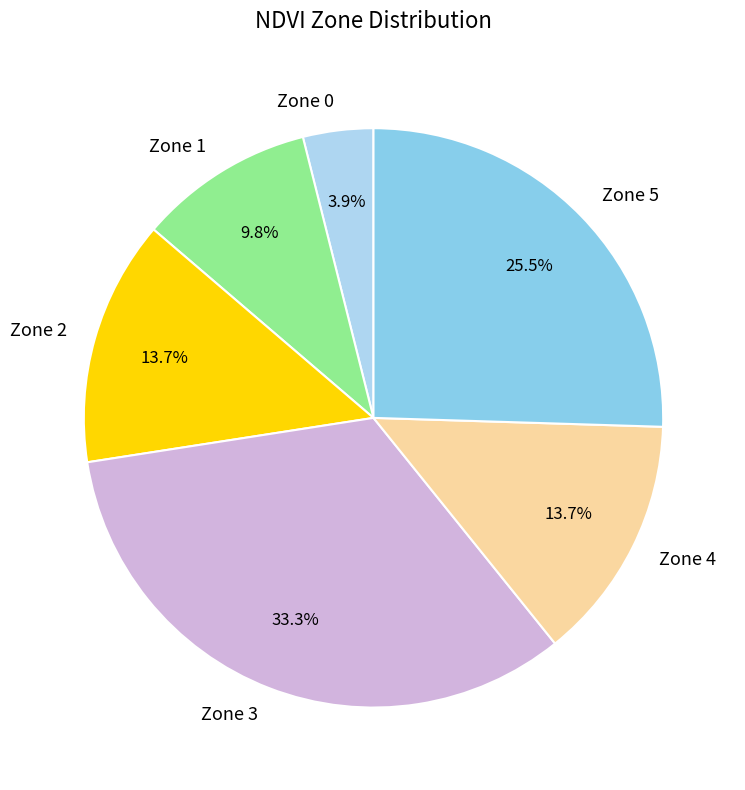

To the nearest percent, what is the difference between the largest and smallest slice percentages?

29%